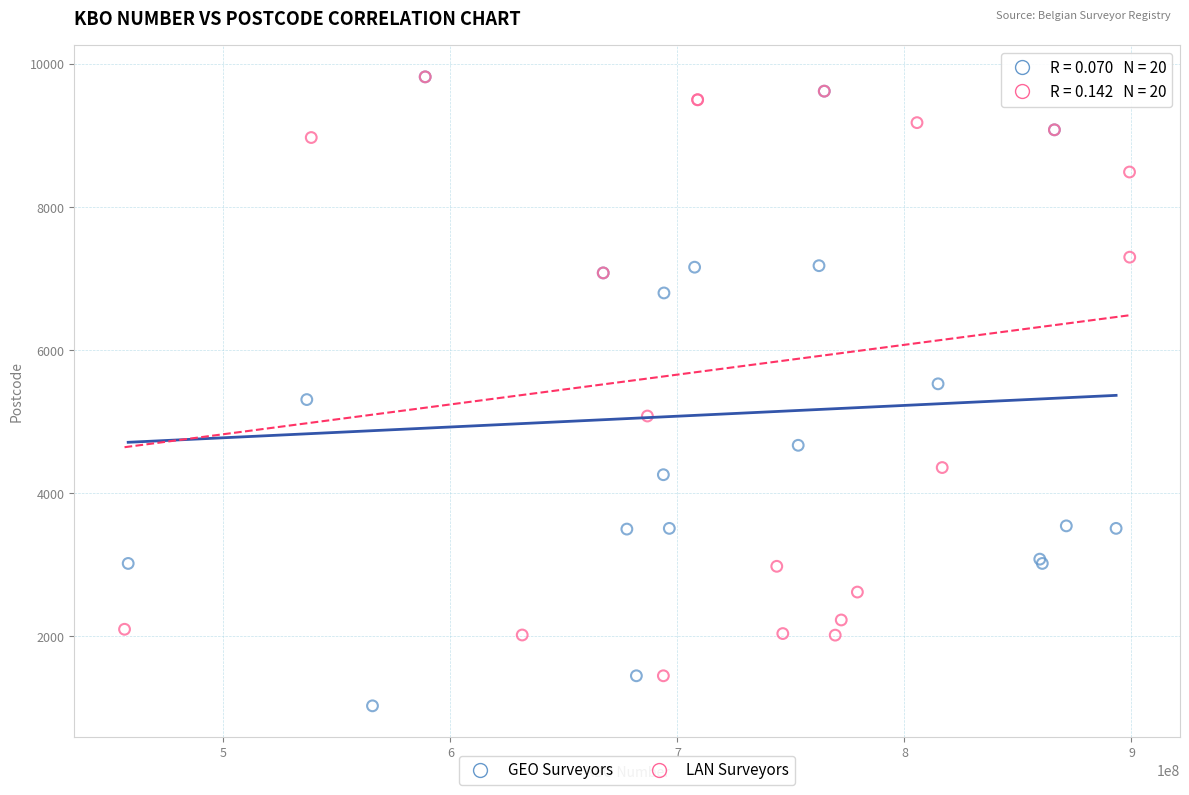

Which series has the largest Y range (max minus min)?

GEO Surveyors